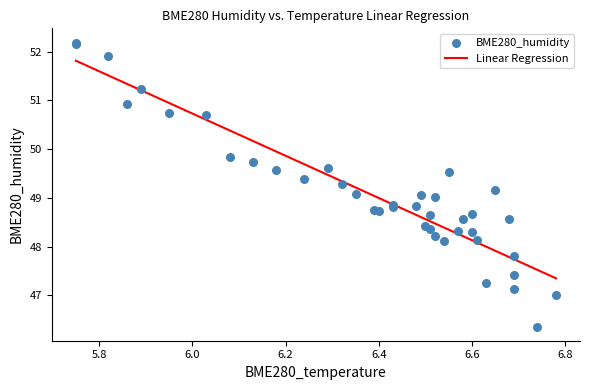

What is the lowest value of the Linear Regression series?

47.3